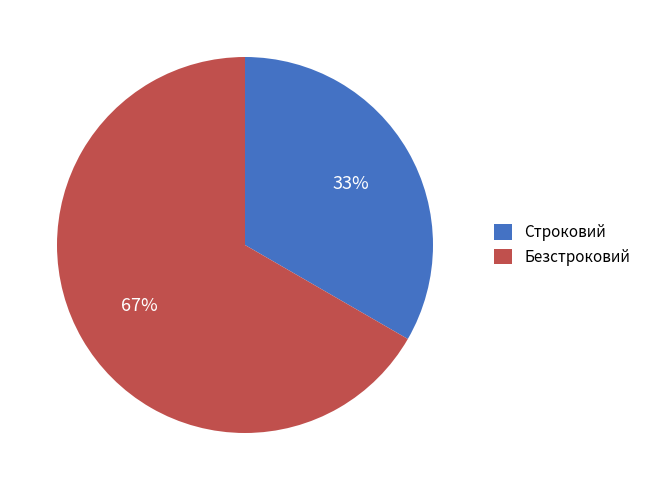

True or false: Безстроковий accounts for 67% of the total.

True